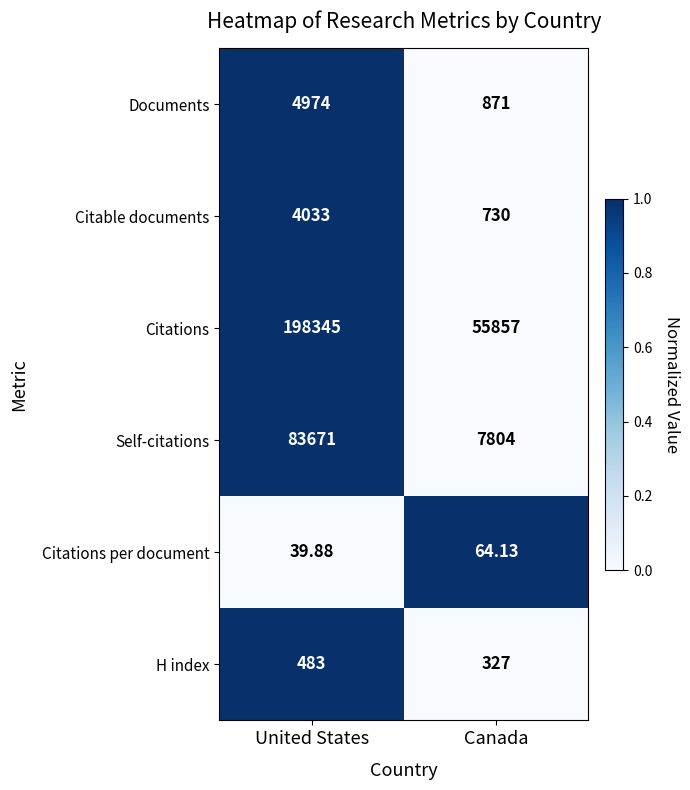

Which category has the lowest value in the Citations series?

Canada